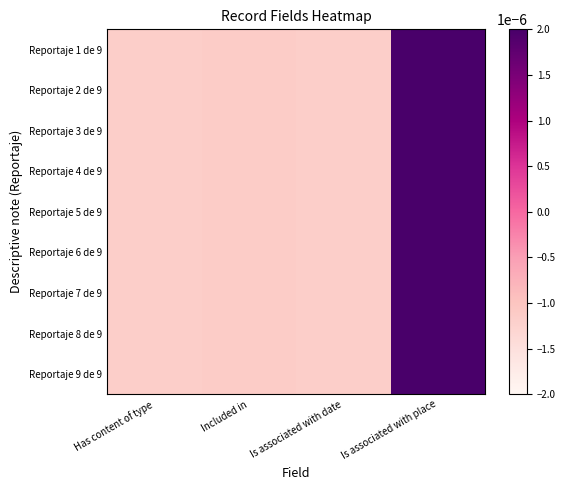

Which has a higher value, Has content of type or Is associated with date?

Is associated with date